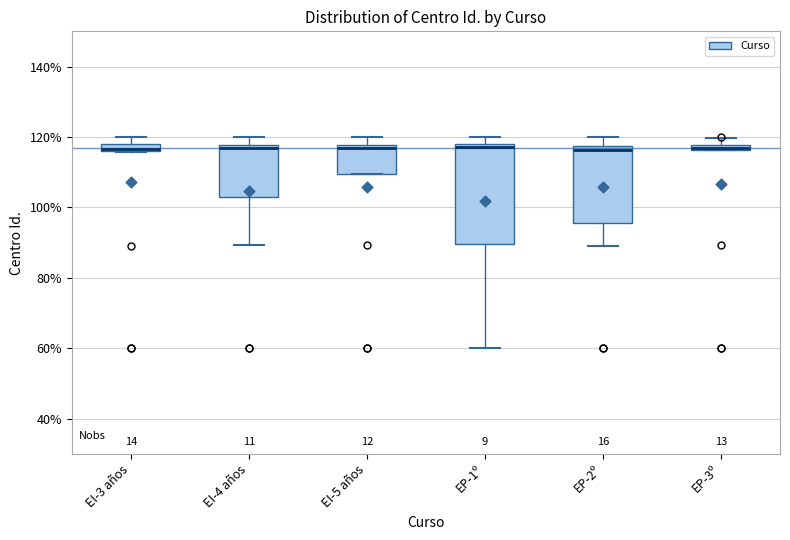

Comparing the boxes themselves (not the whiskers), which one is the tallest?

EP-1º